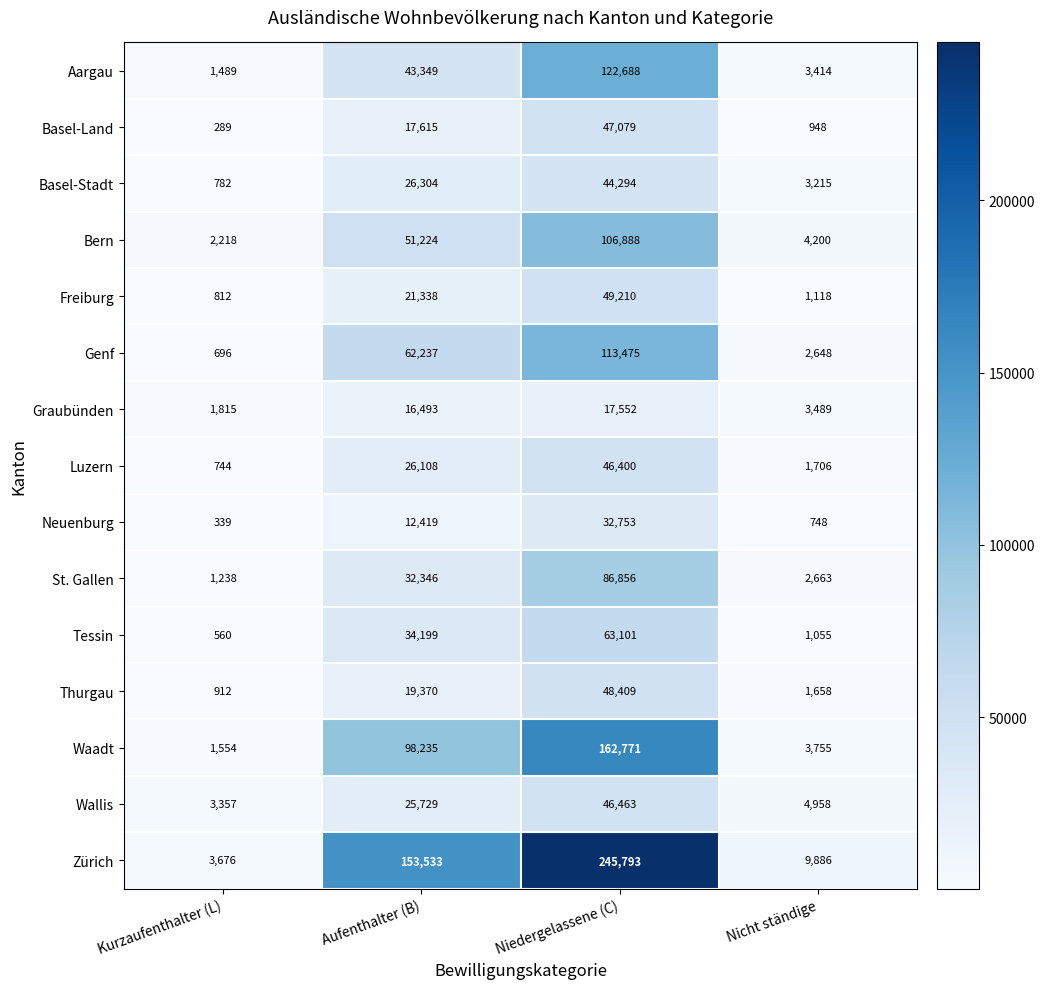

Which series changed the most between Kurzaufenthalter (L) and Niedergelassene (C)?

Zürich